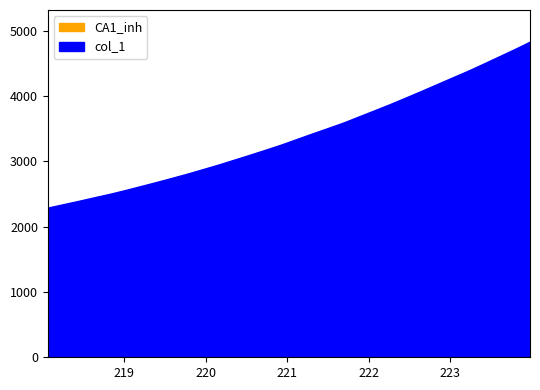

At which label does the data first exceed 3341?

221.1174